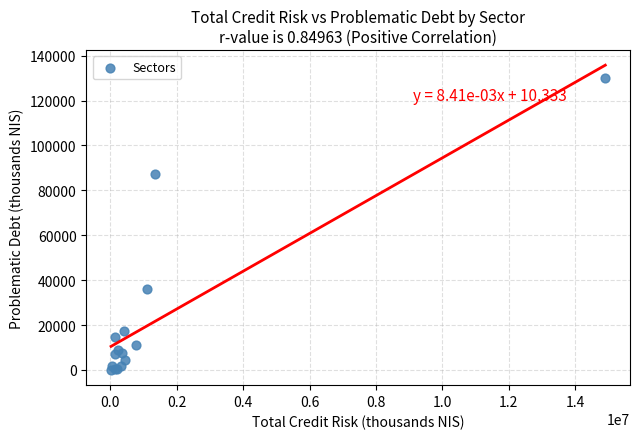

What Y value in the scatter plot is closest to 64950?

87200